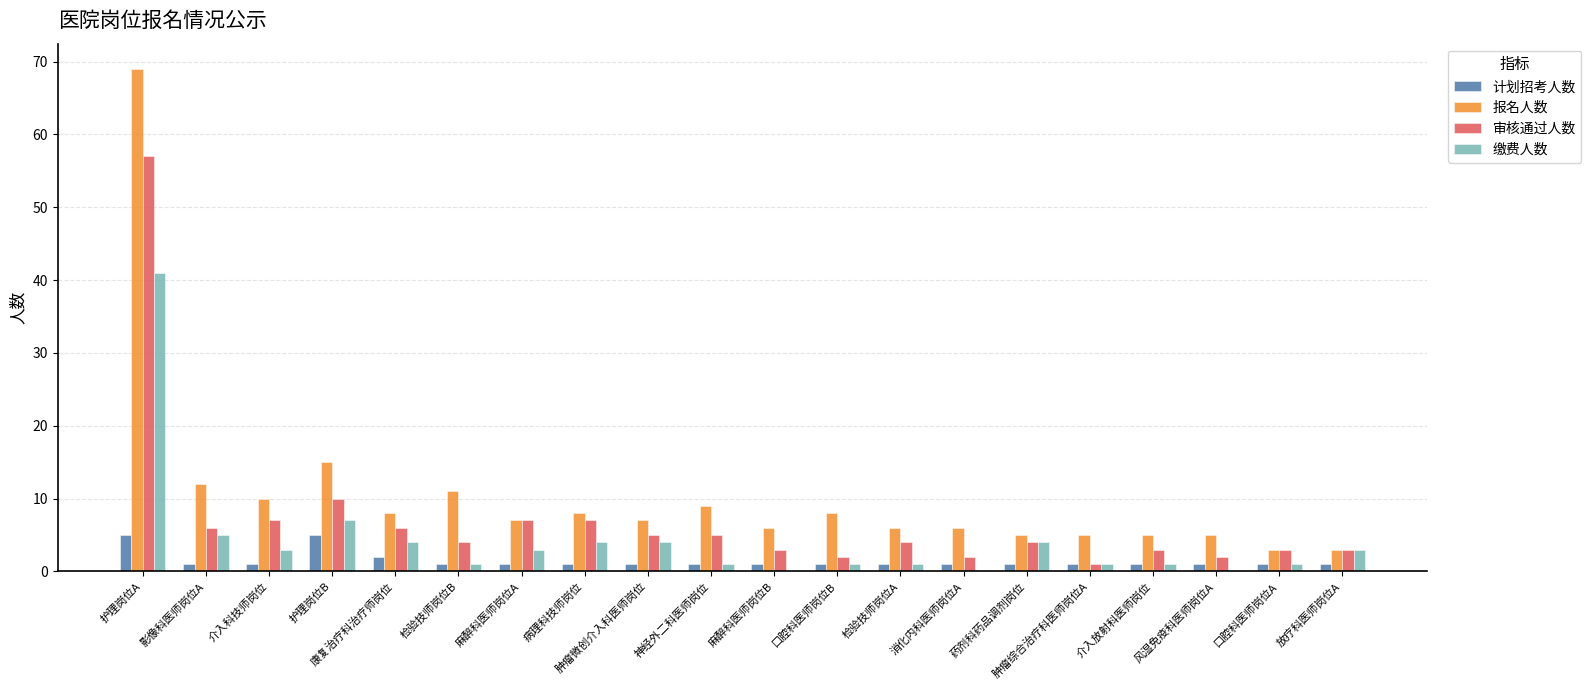

What are all the series names shown in the legend?

计划招考人数, 报名人数, 审核通过人数, 缴费人数